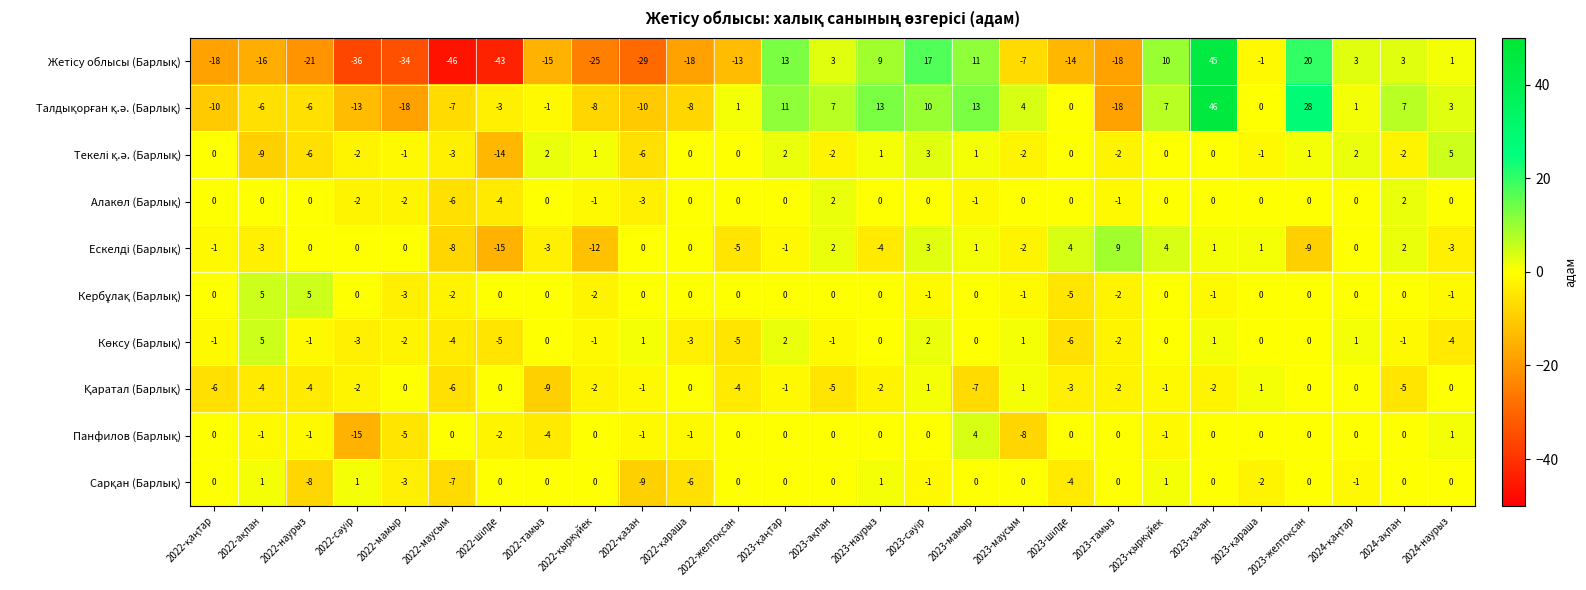

Which label corresponds to the smallest value in the chart?

2022-маусым